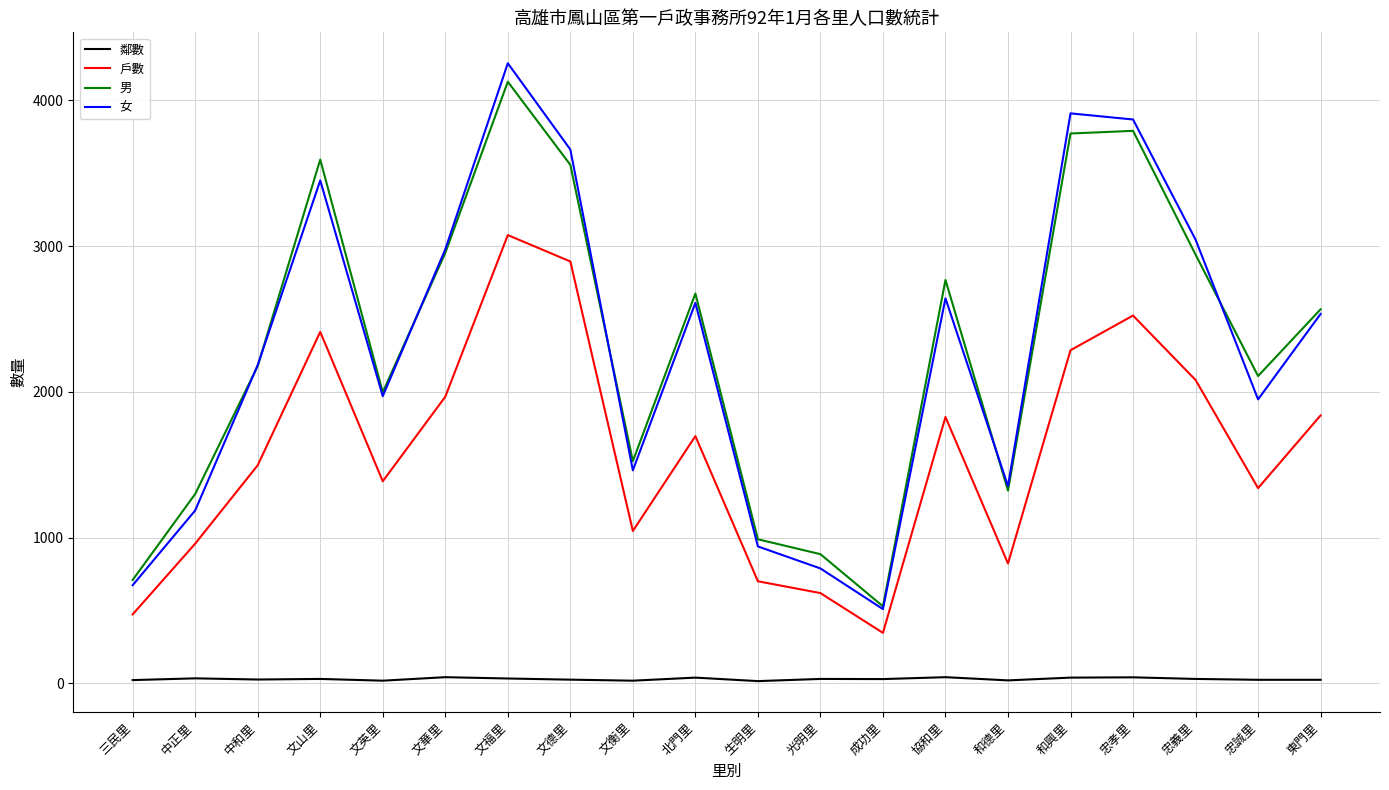

Between 文德里 and 忠誠里, which series saw the biggest shift?

女